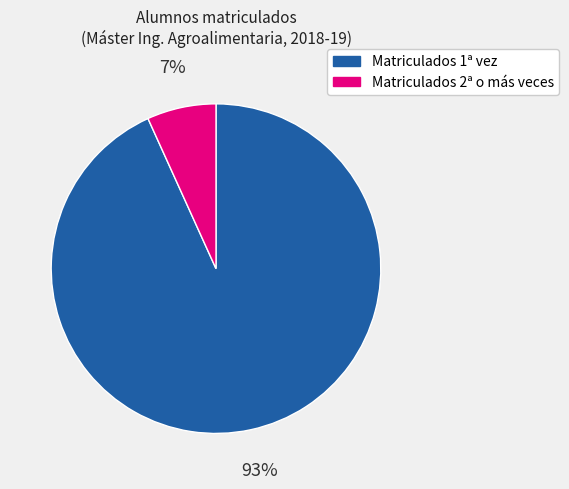

Do Matriculados 1ª vez and Matriculados 2ª o más veces together represent more than half of the pie?

Yes